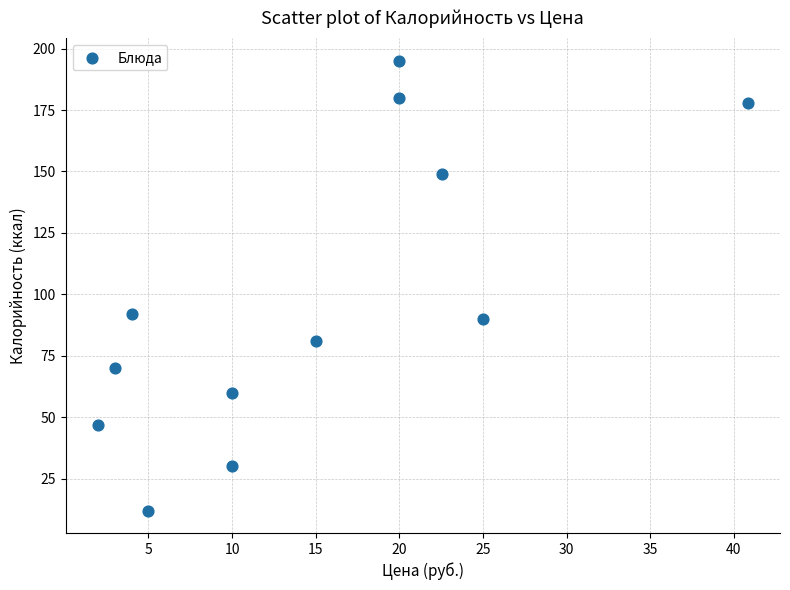

What is the range of Y values (max minus min)?

183.0